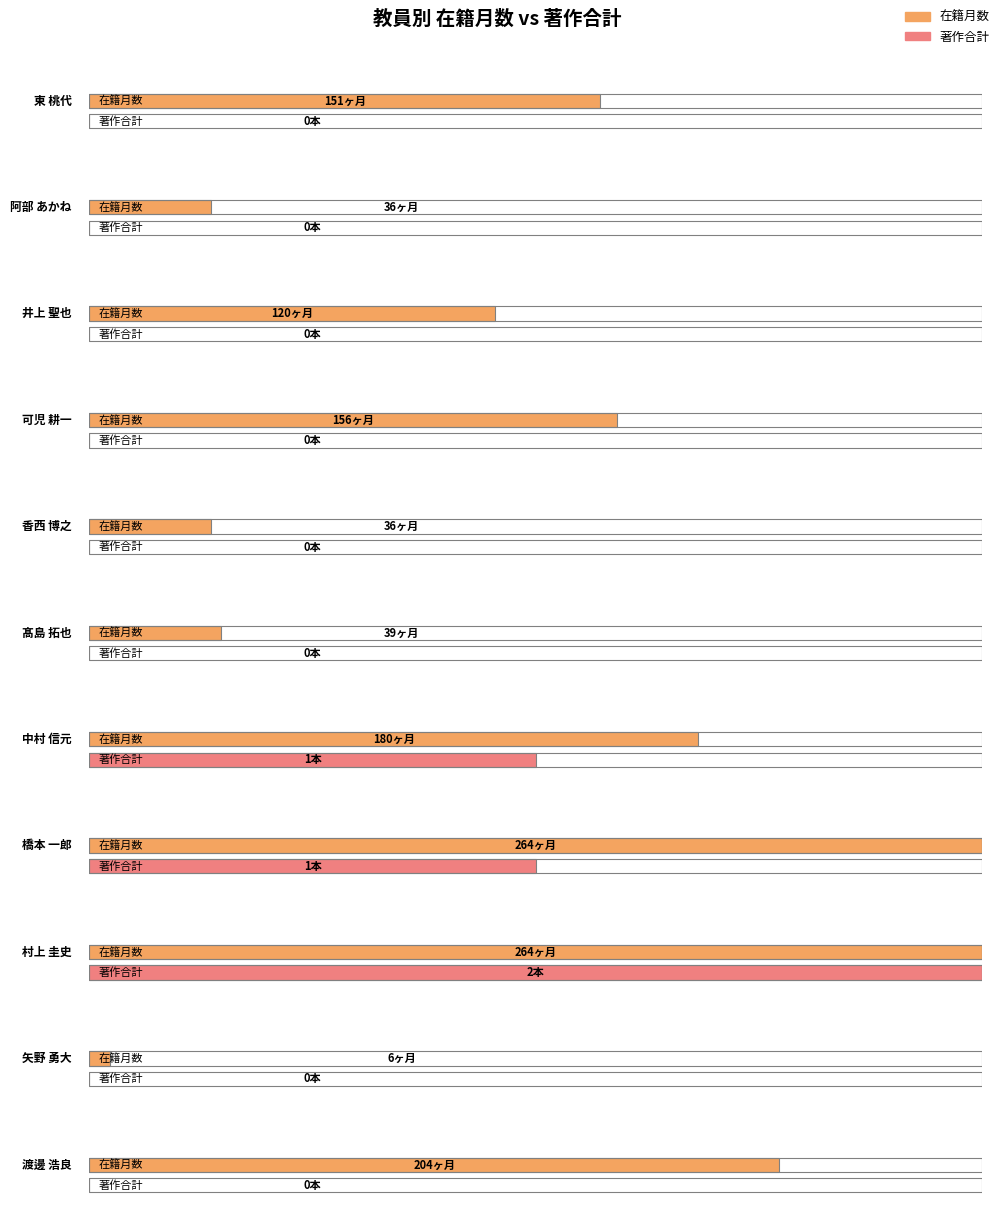

What is the label of the 2nd bar from the left?

阿部 あかね